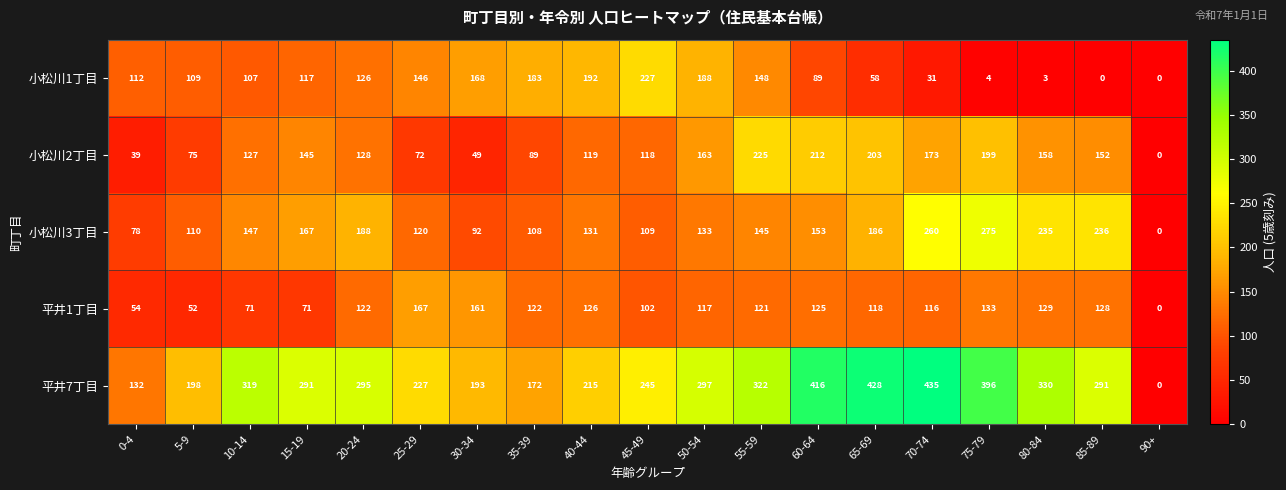

Is it true that 小松川2丁目 equals 75 at 5-9?

True